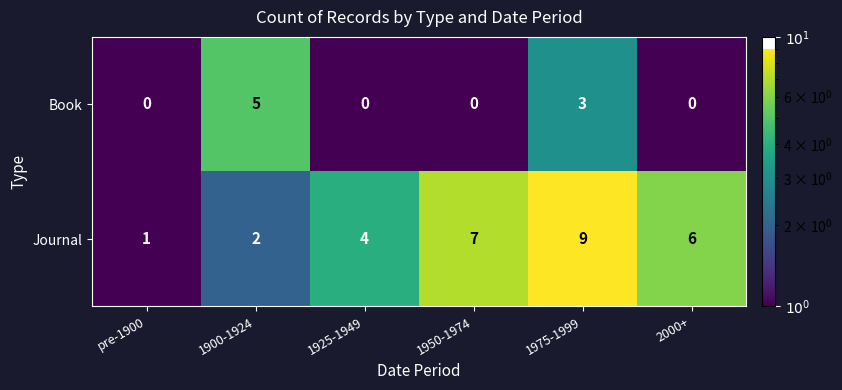

What is the difference between the highest and lowest values at 1925-1949?

4